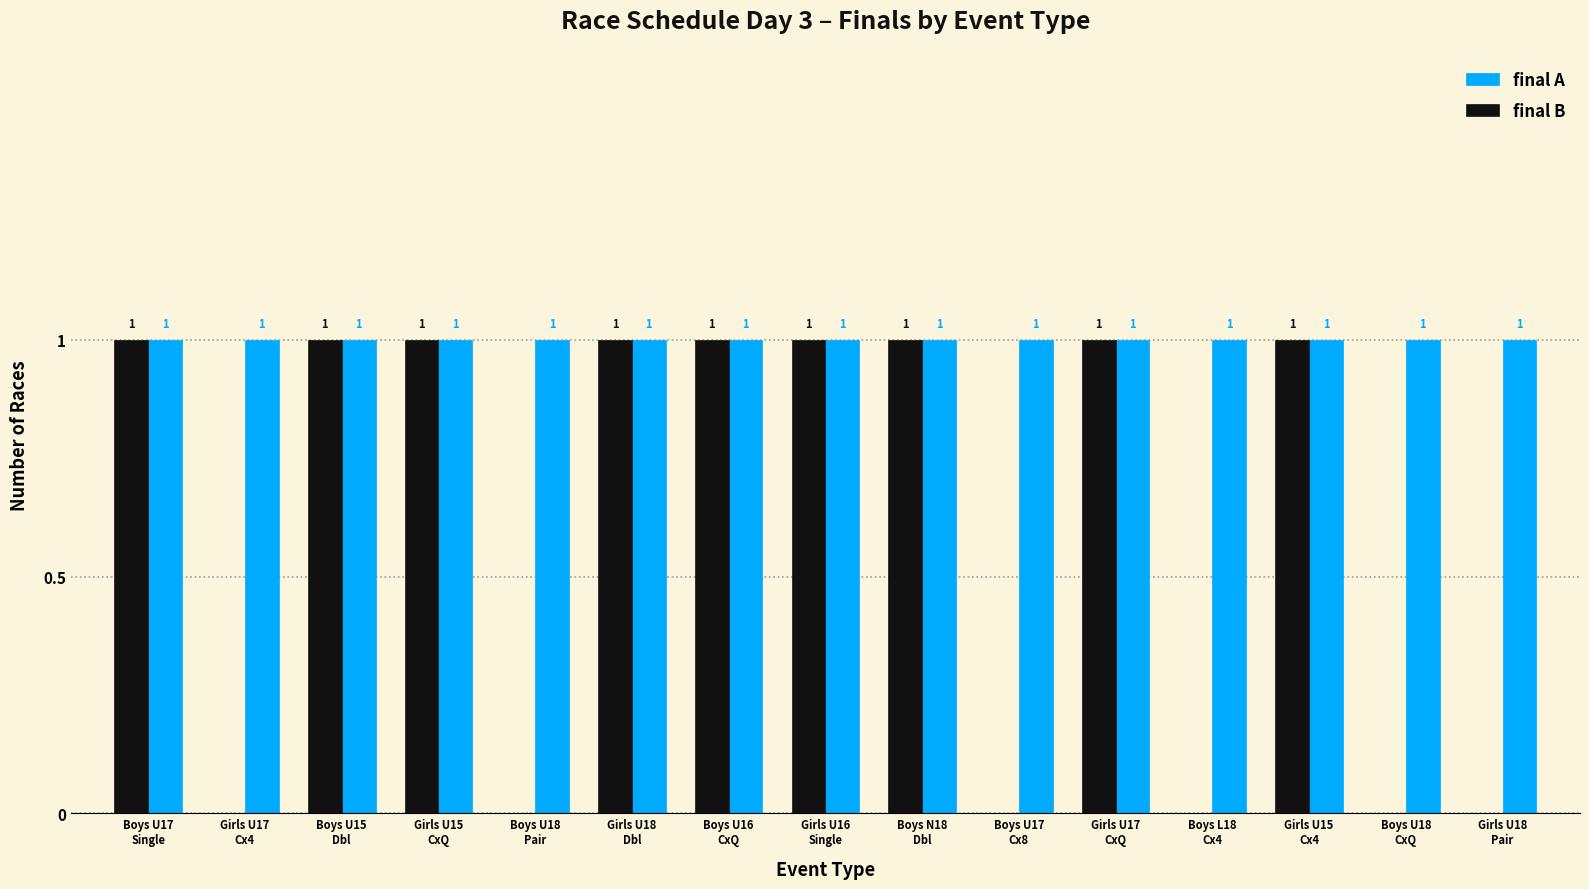

What is the sum of all final B values?

9